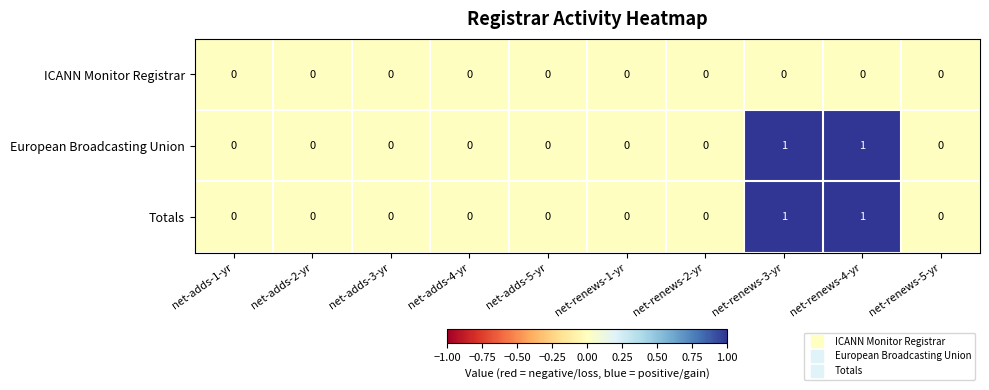

How many European Broadcasting Union values are between 0 and 1?

10